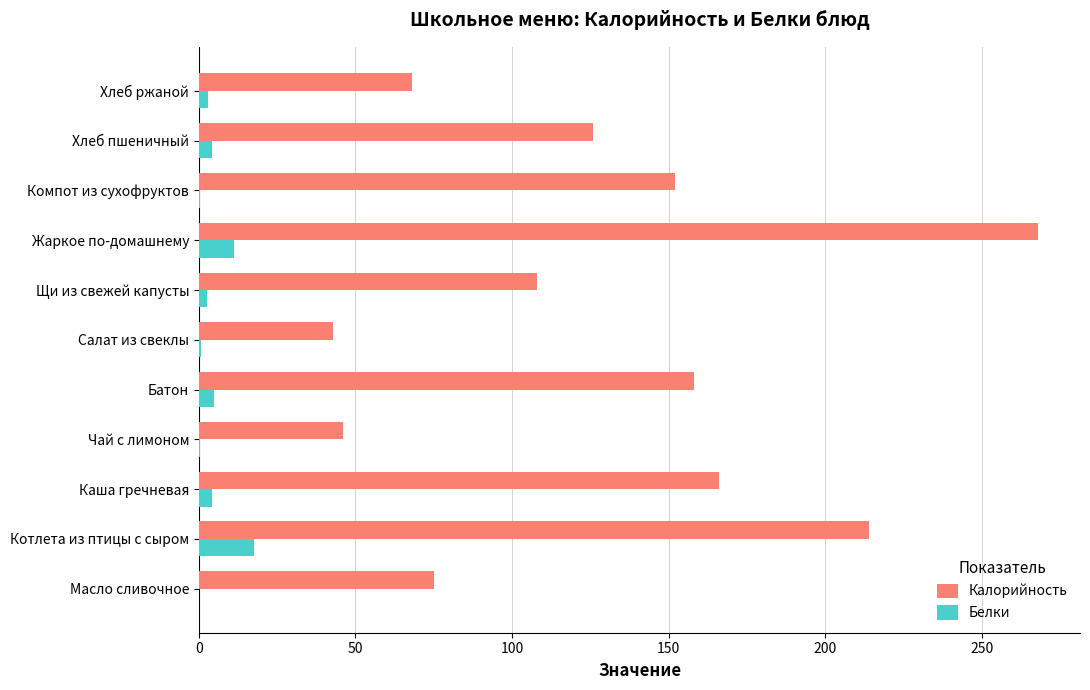

The Калорийность series shows 109.1 at Масло сливочное. True or false?

False